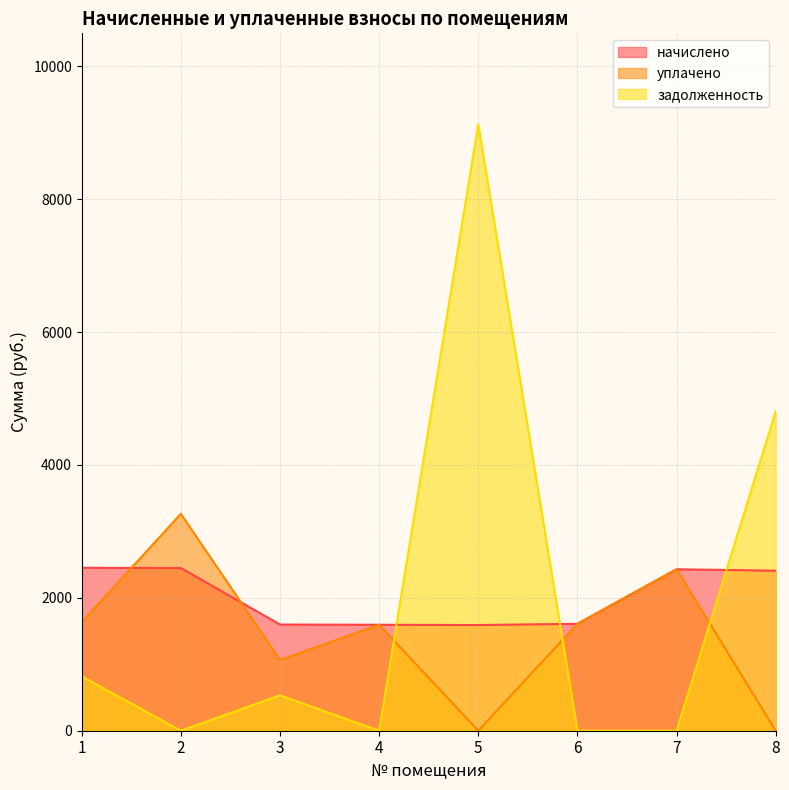

Count the number of categories in the chart.

8